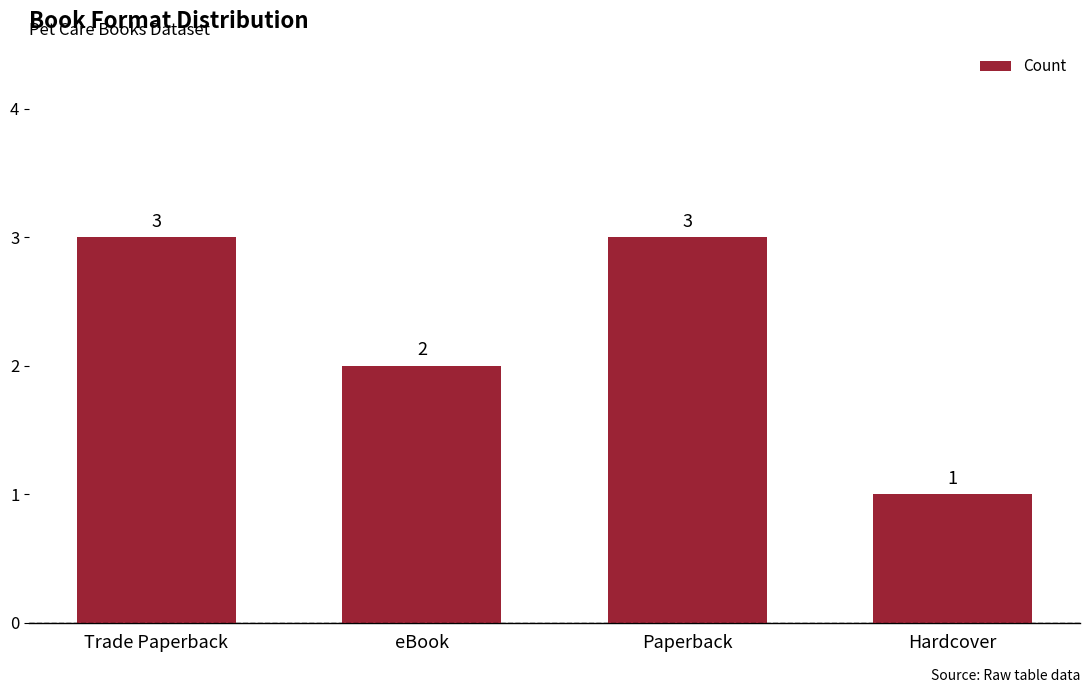

The chart shows a value of 3 at Paperback. True or false?

True